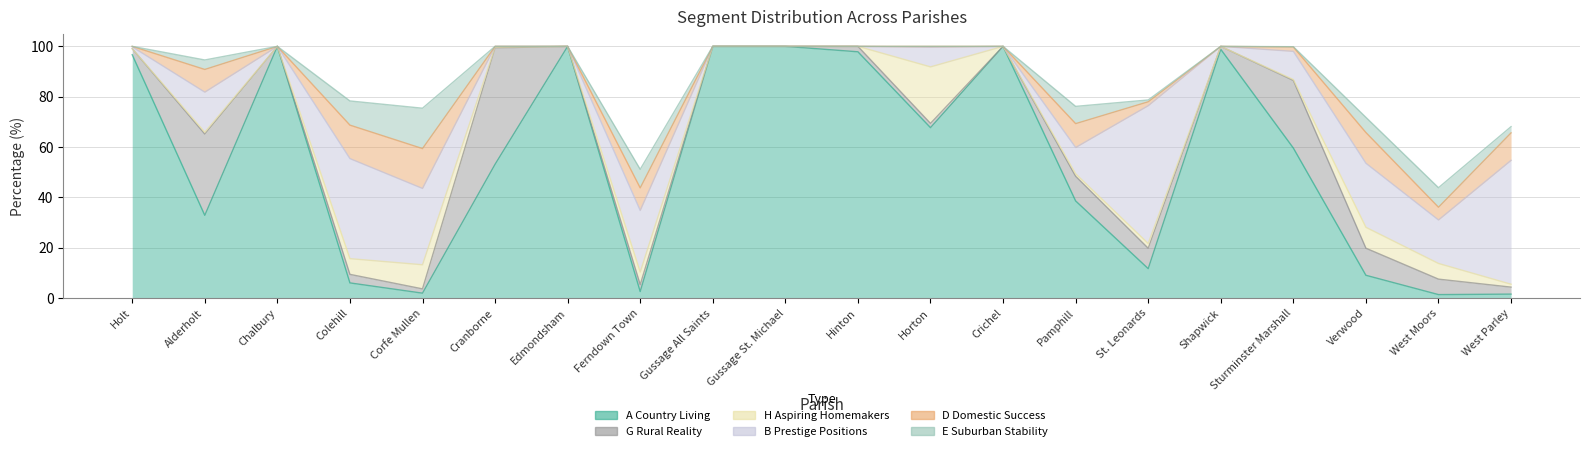

Is it true that D Domestic Success equals 0.0 at Gussage All Saints?

True